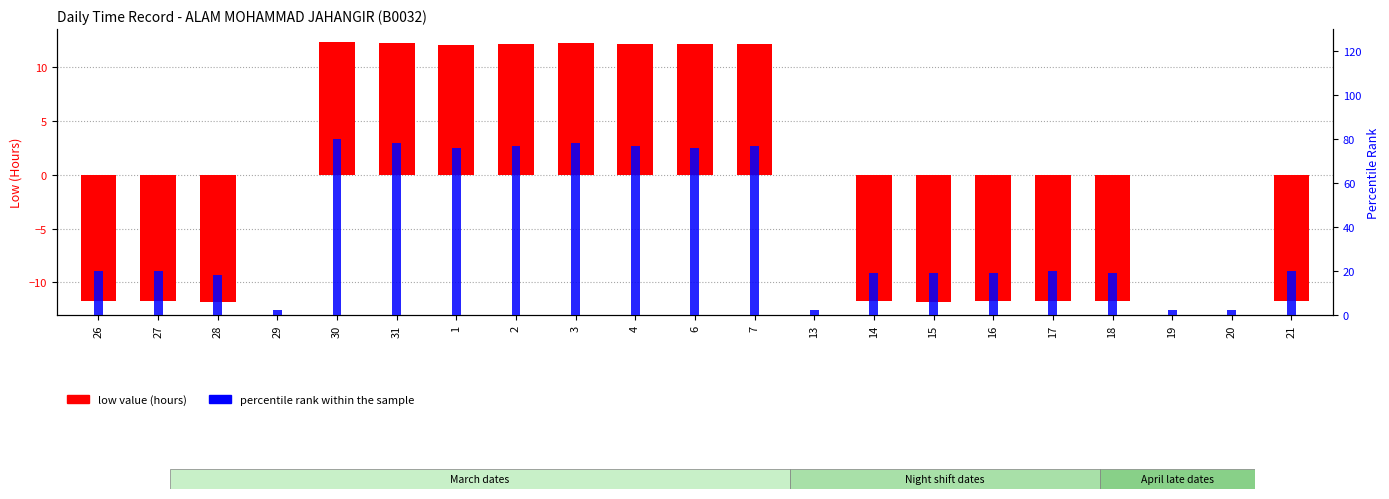

What are all the series names shown in the legend?

low value (hours), percentile rank within the sample